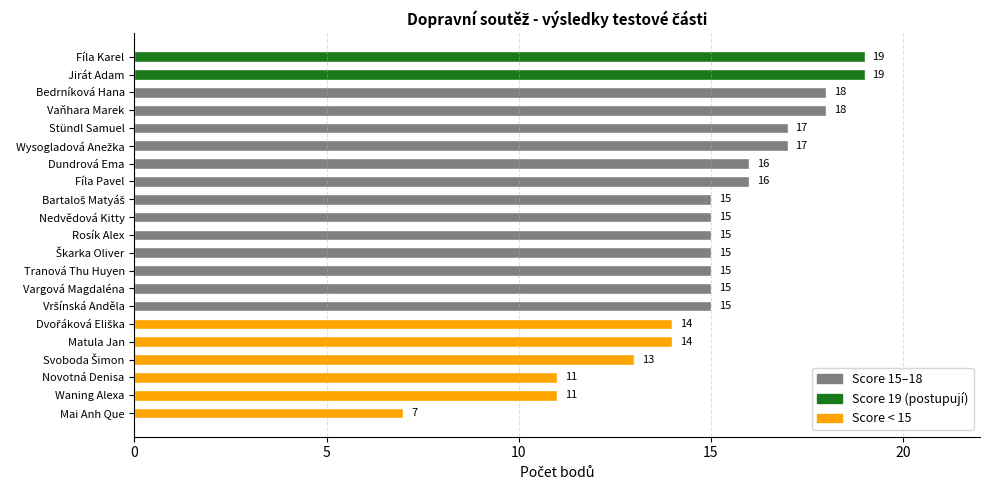

What position from the bottom is Vargová Magdaléna?

8